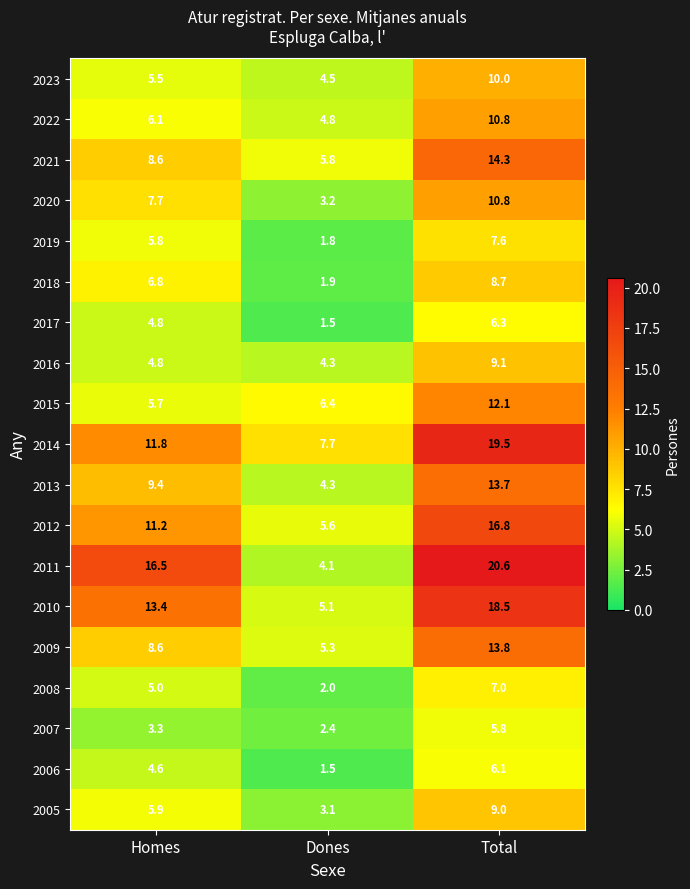

What is the sum of the 2017 values at Dones and Total?

7.8